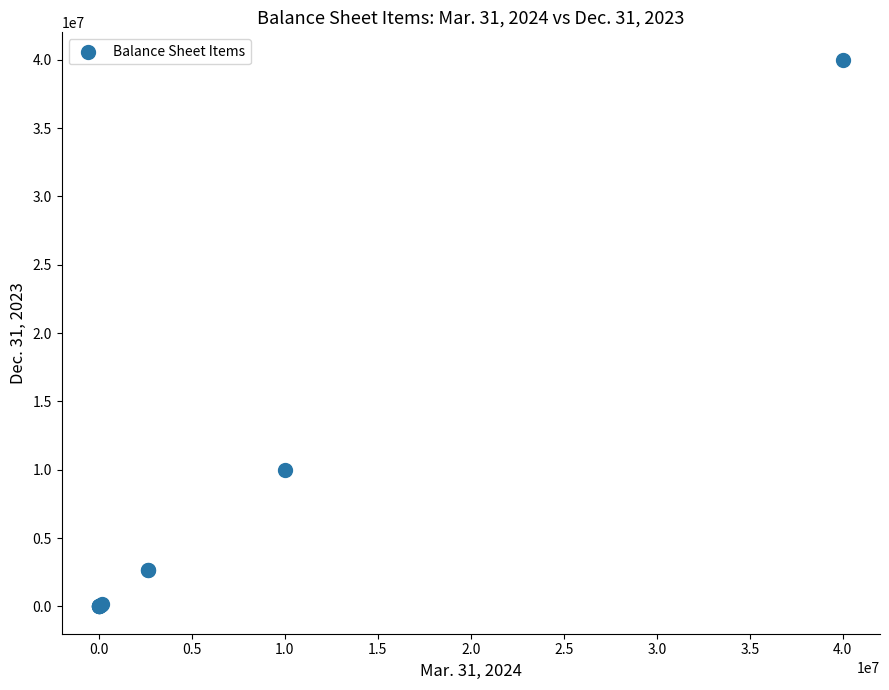

What Y value in the scatter plot is closest to 20000000?

10000000.0